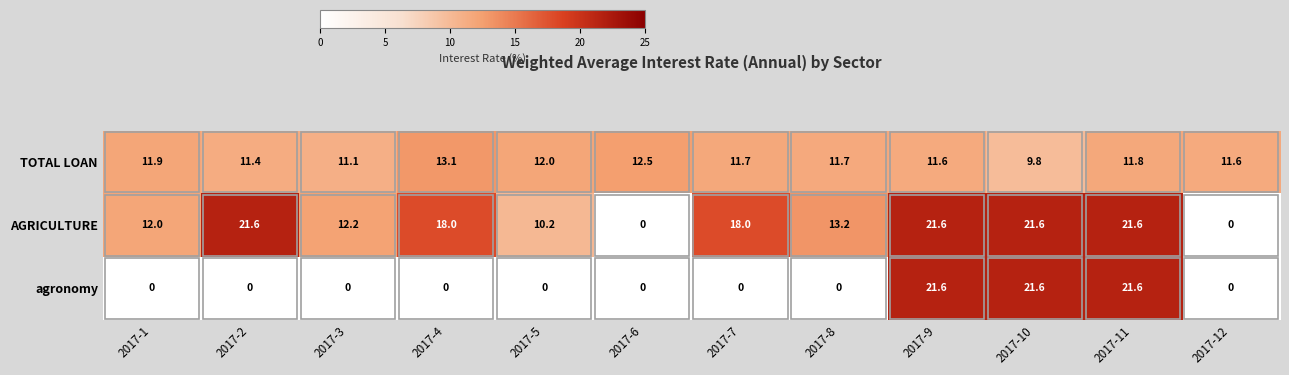

What is the difference between the maximum and minimum values in the AGRICULTURE series?

21.6